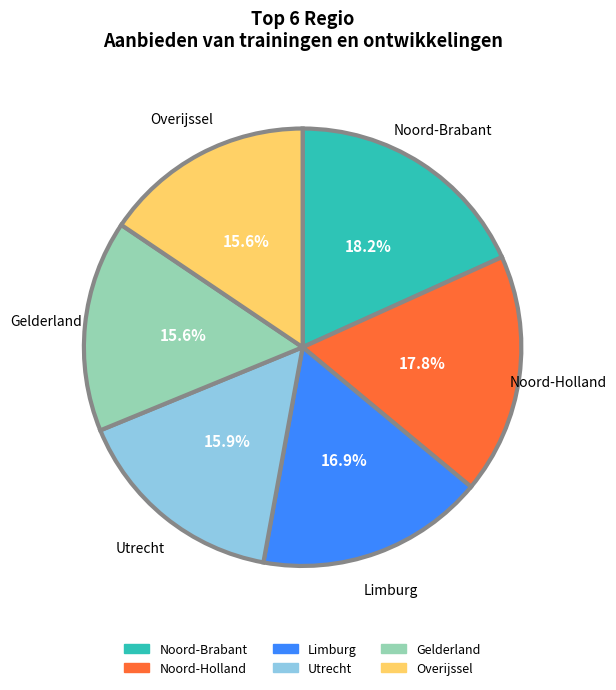

Count the number of slices in the pie.

6